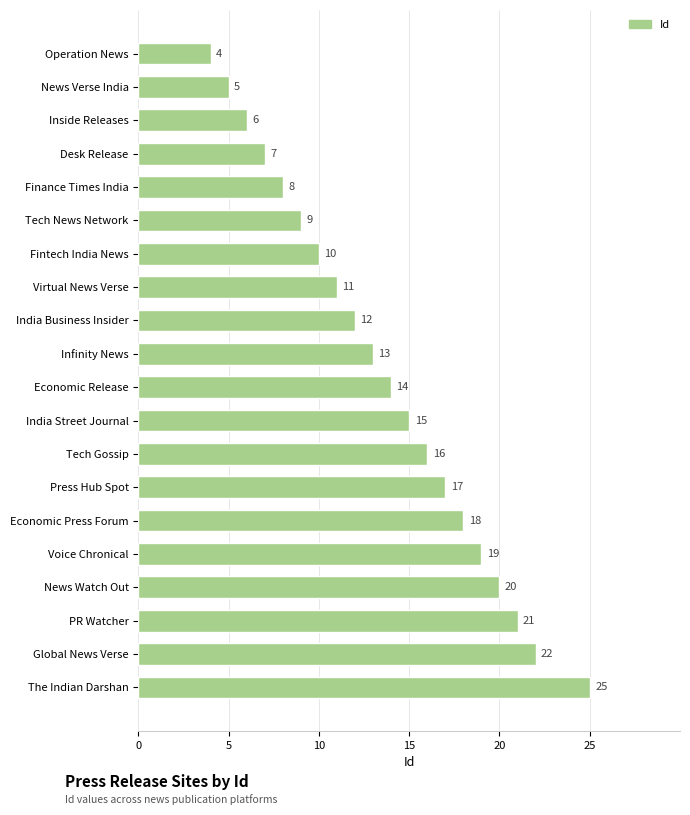

At which label is the value closest to 14?

Economic Release